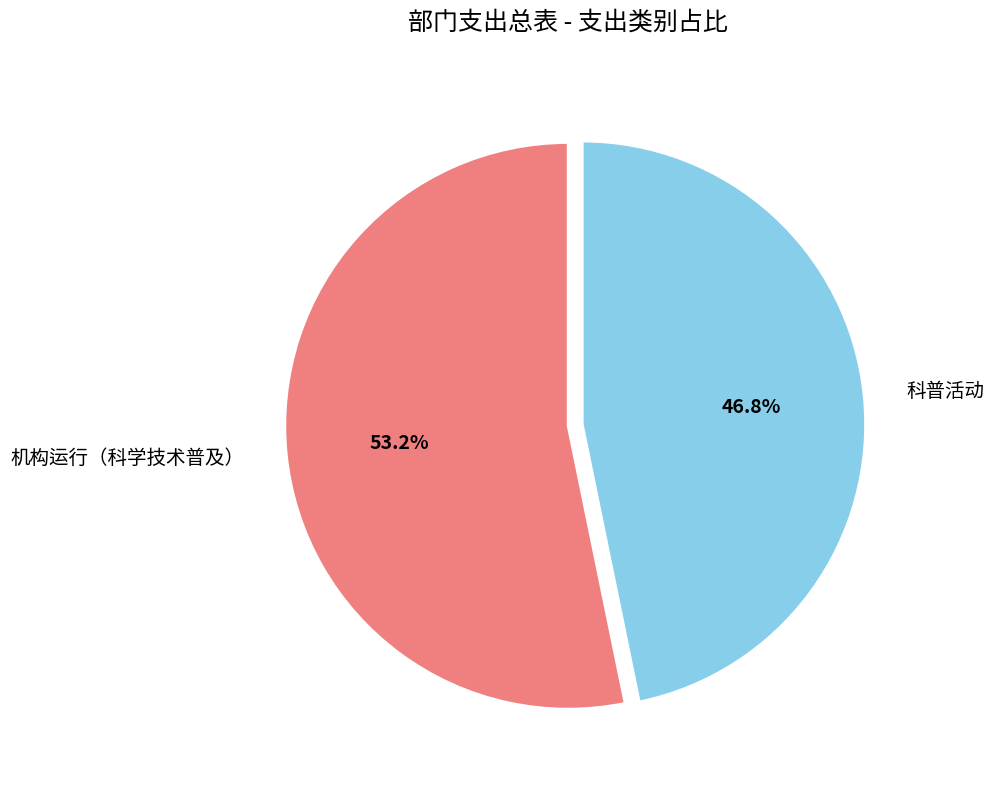

What percentage is the 机构运行（科学技术普及） slice, to the nearest percent?

53%